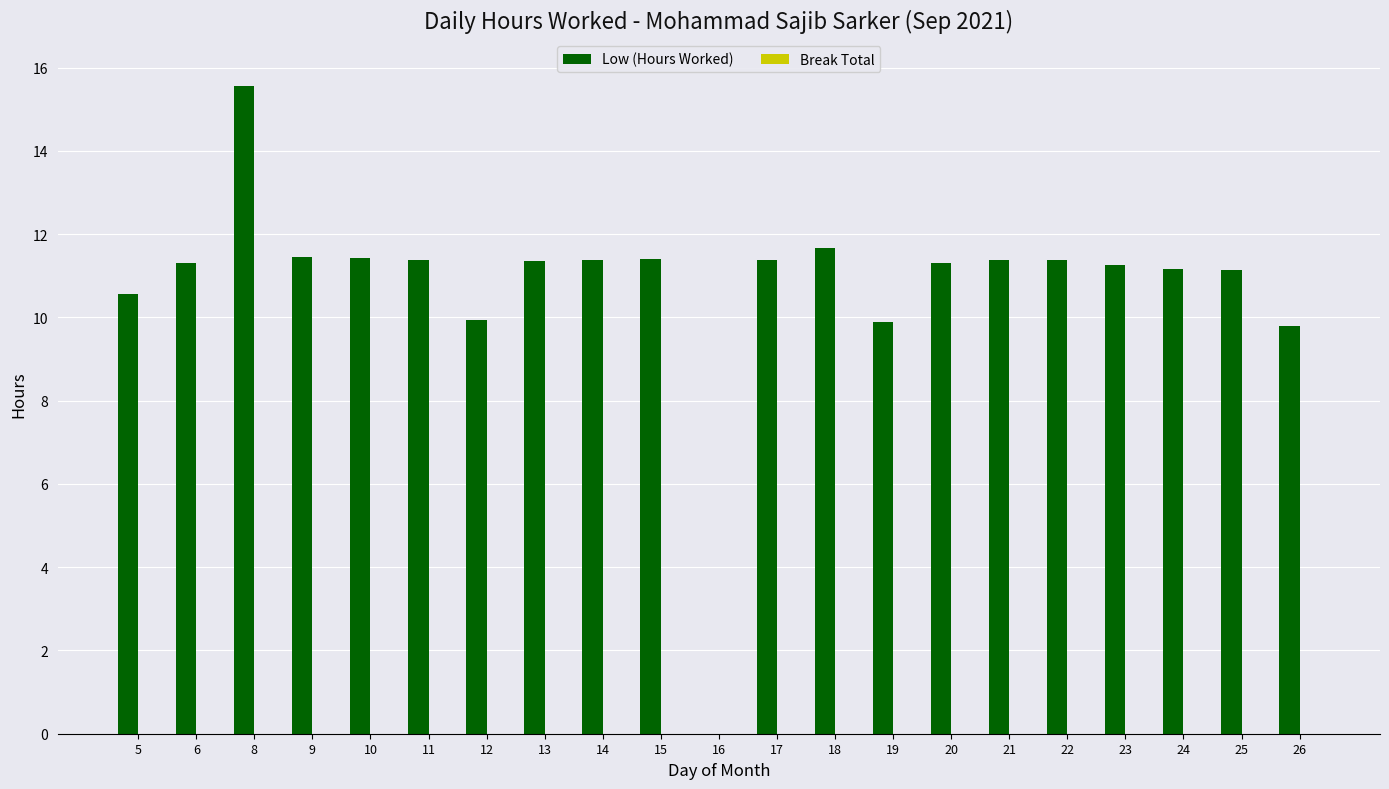

What is the sum of all values?

226.1